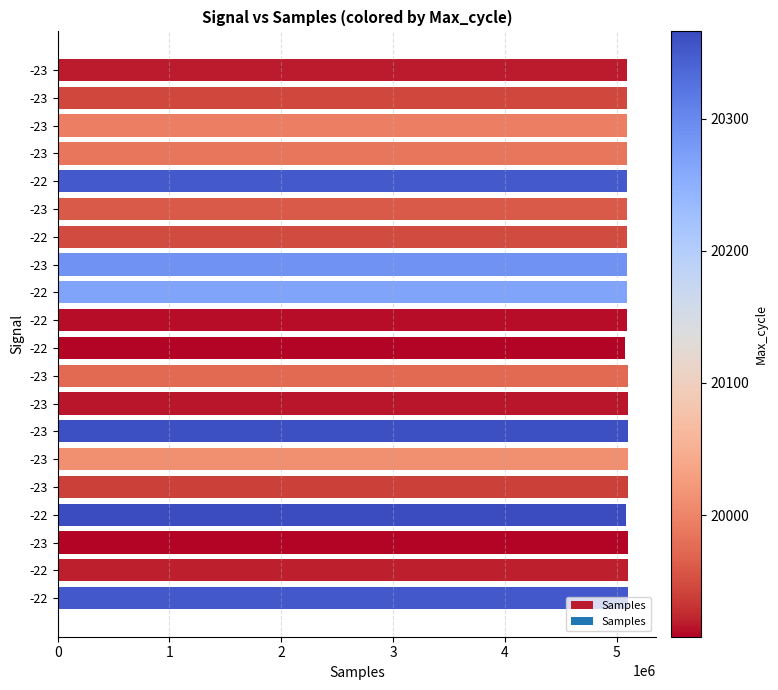

How many bars are there in total?

20